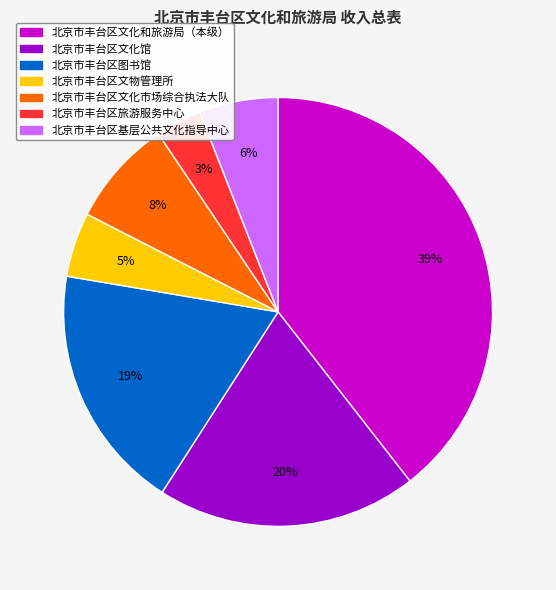

Combined, do 北京市丰台区文化和旅游局（本级） and 北京市丰台区基层公共文化指导中心 account for over 50%?

No